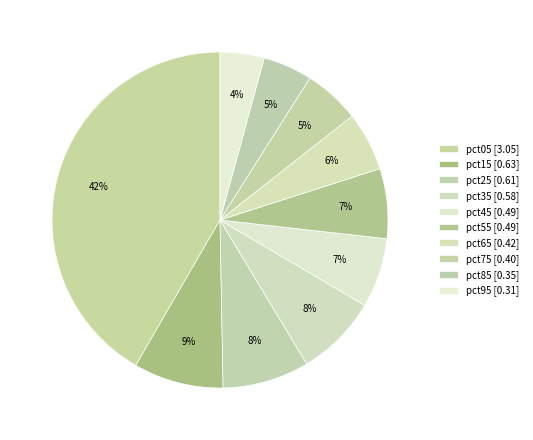

How many segments does this pie chart have?

10